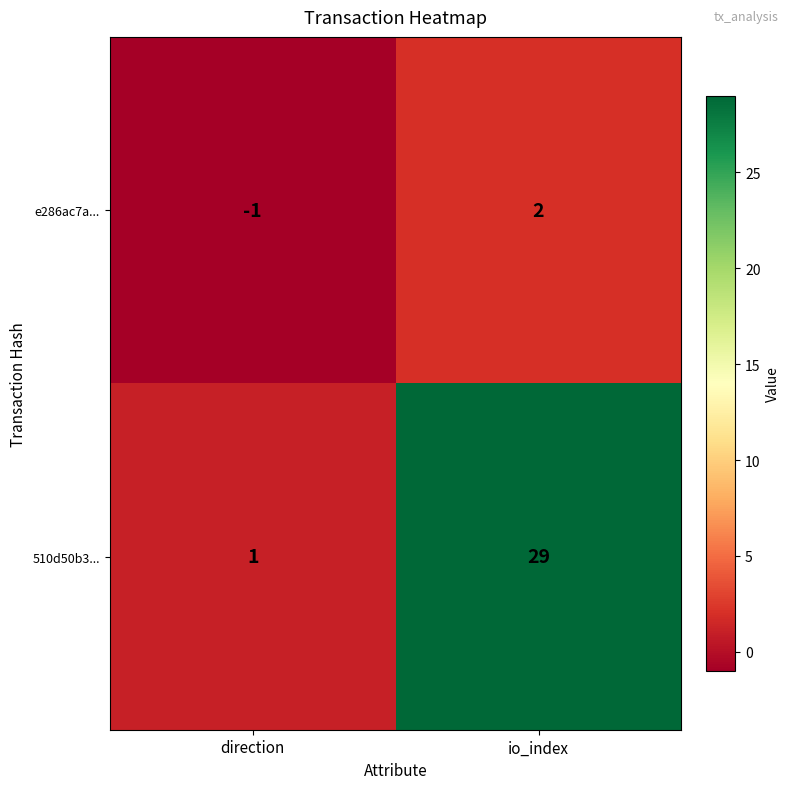

Which category has the highest value in the 510d50b3... series?

io_index